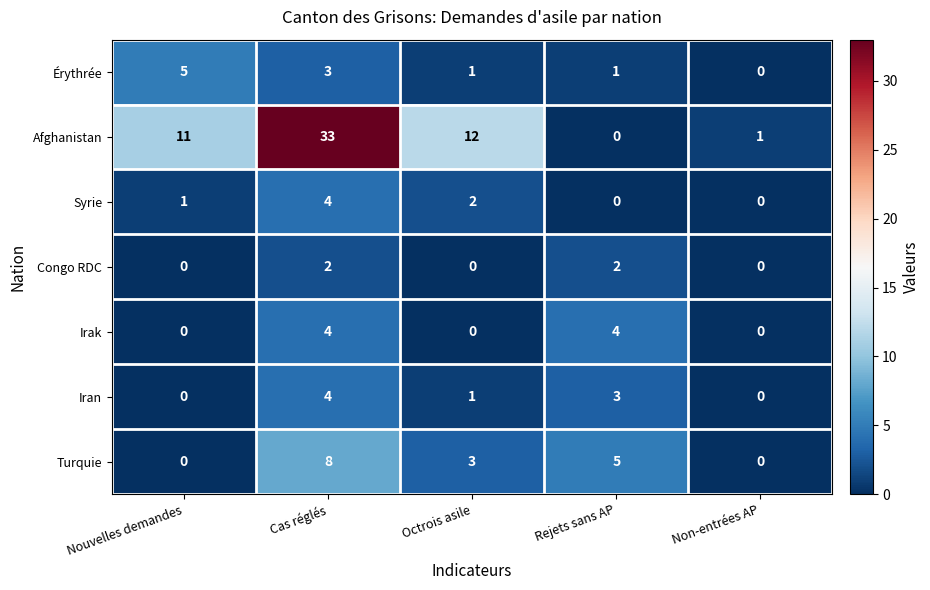

What is the average value of the Turquie series?

3